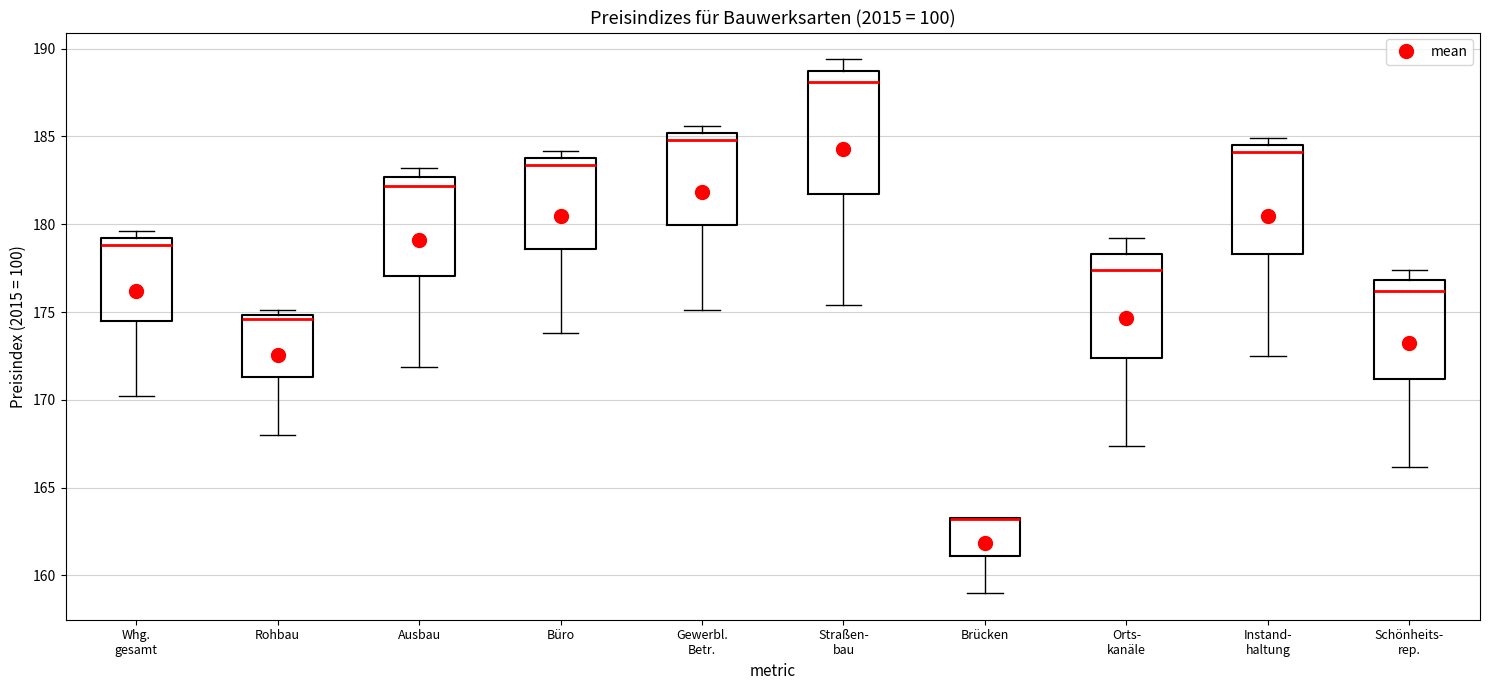

Which box is the tallest, from its lower edge to its upper edge?

Straßen- bau